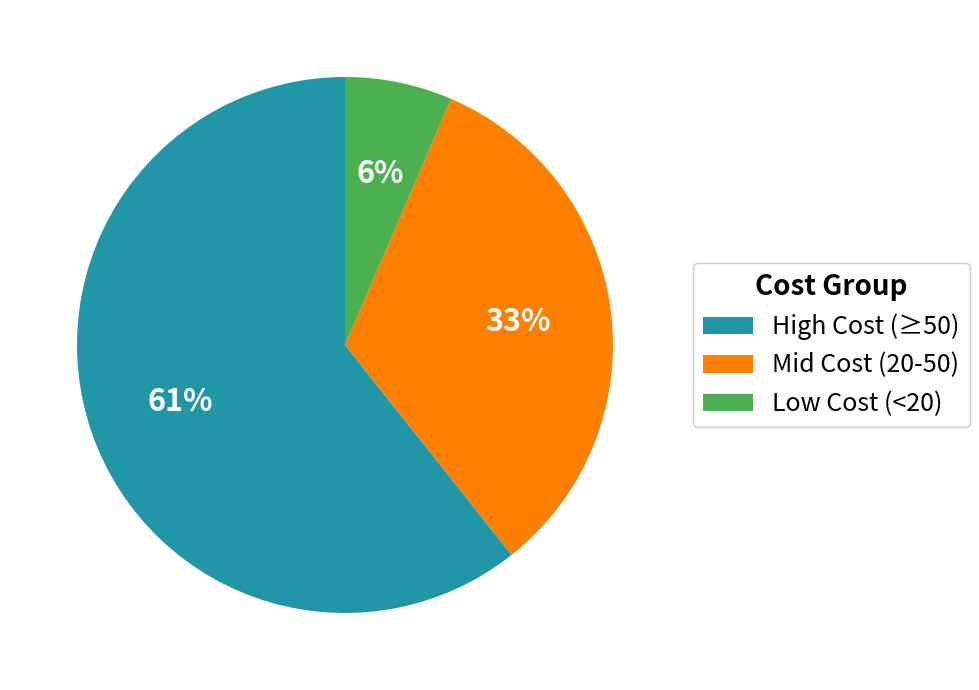

The Mid Cost (20-50) slice represents 24% of the pie. True or false?

False